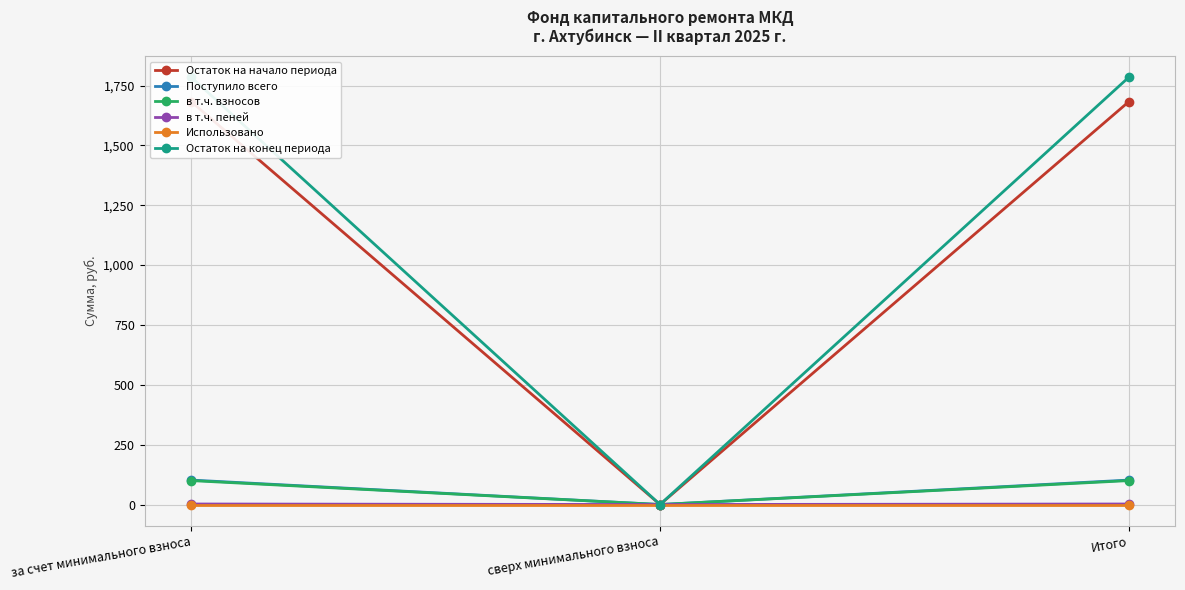

Between Итого and за счет минимального взноса, which is larger?

Итого